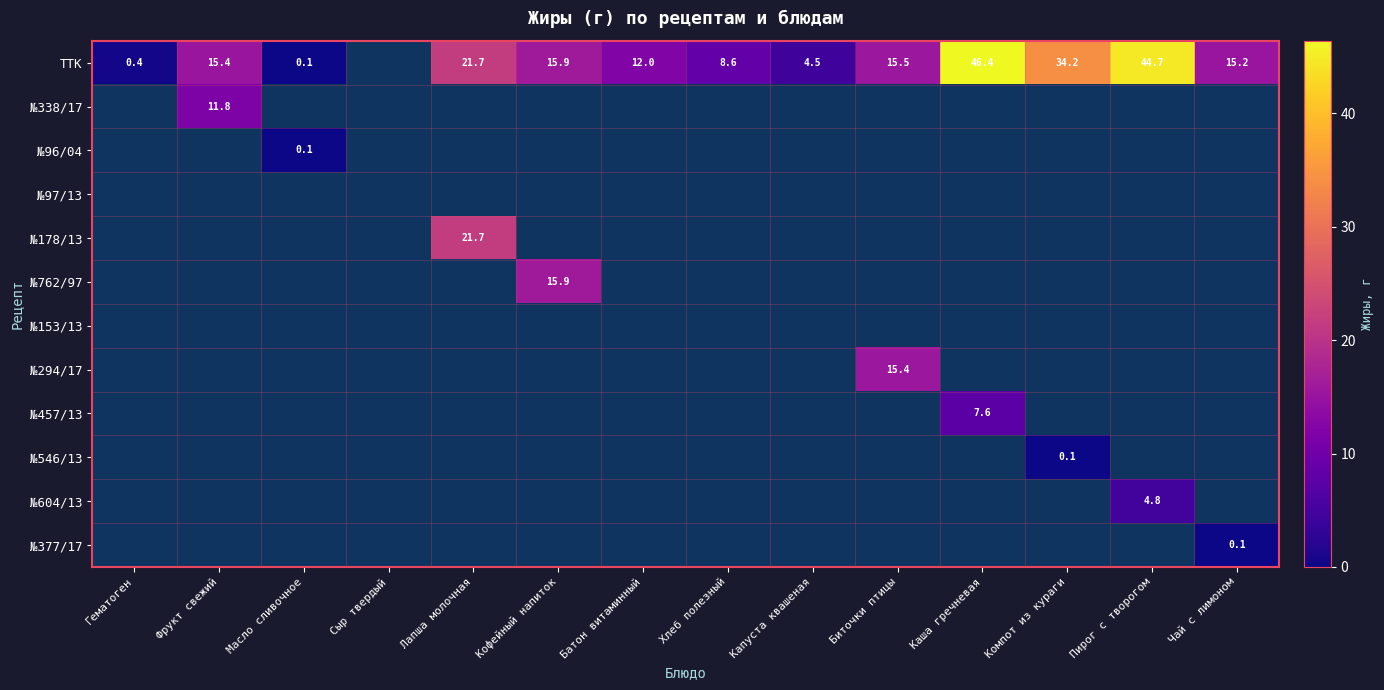

What is the maximum value shown in the chart?

46.4